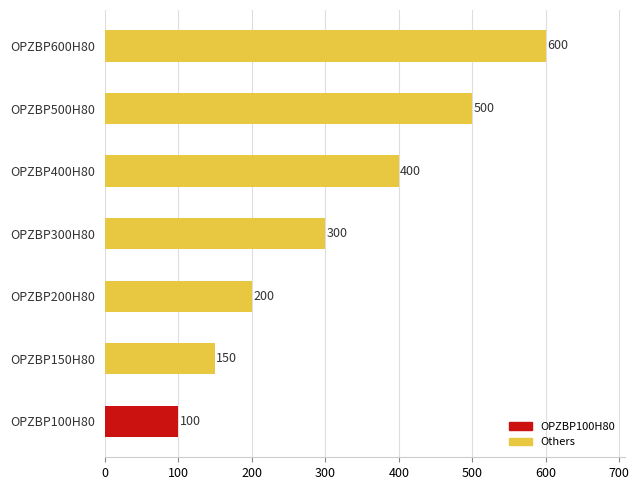

What is the approximate value at OPZBP150H80?

150